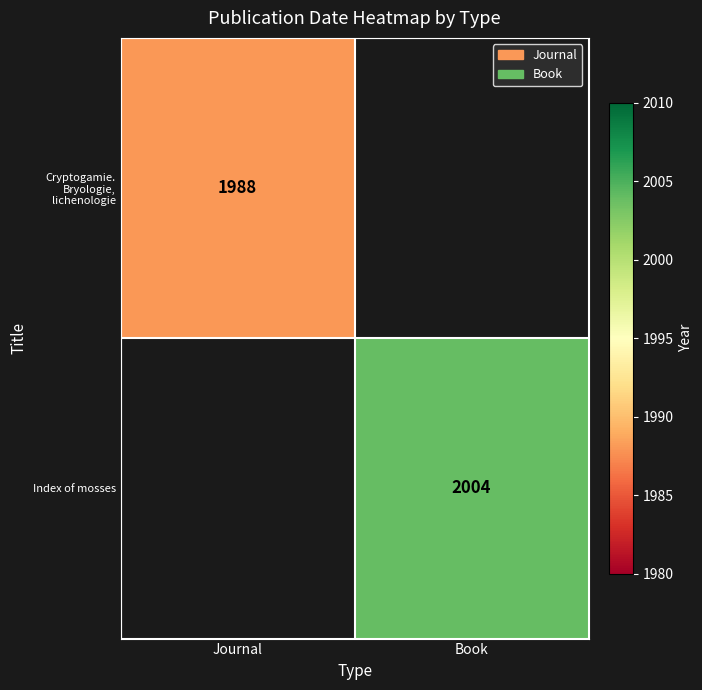

The value of Cryptogamie. Bryologie, lichenologie at Journal is 3363. True or false?

False